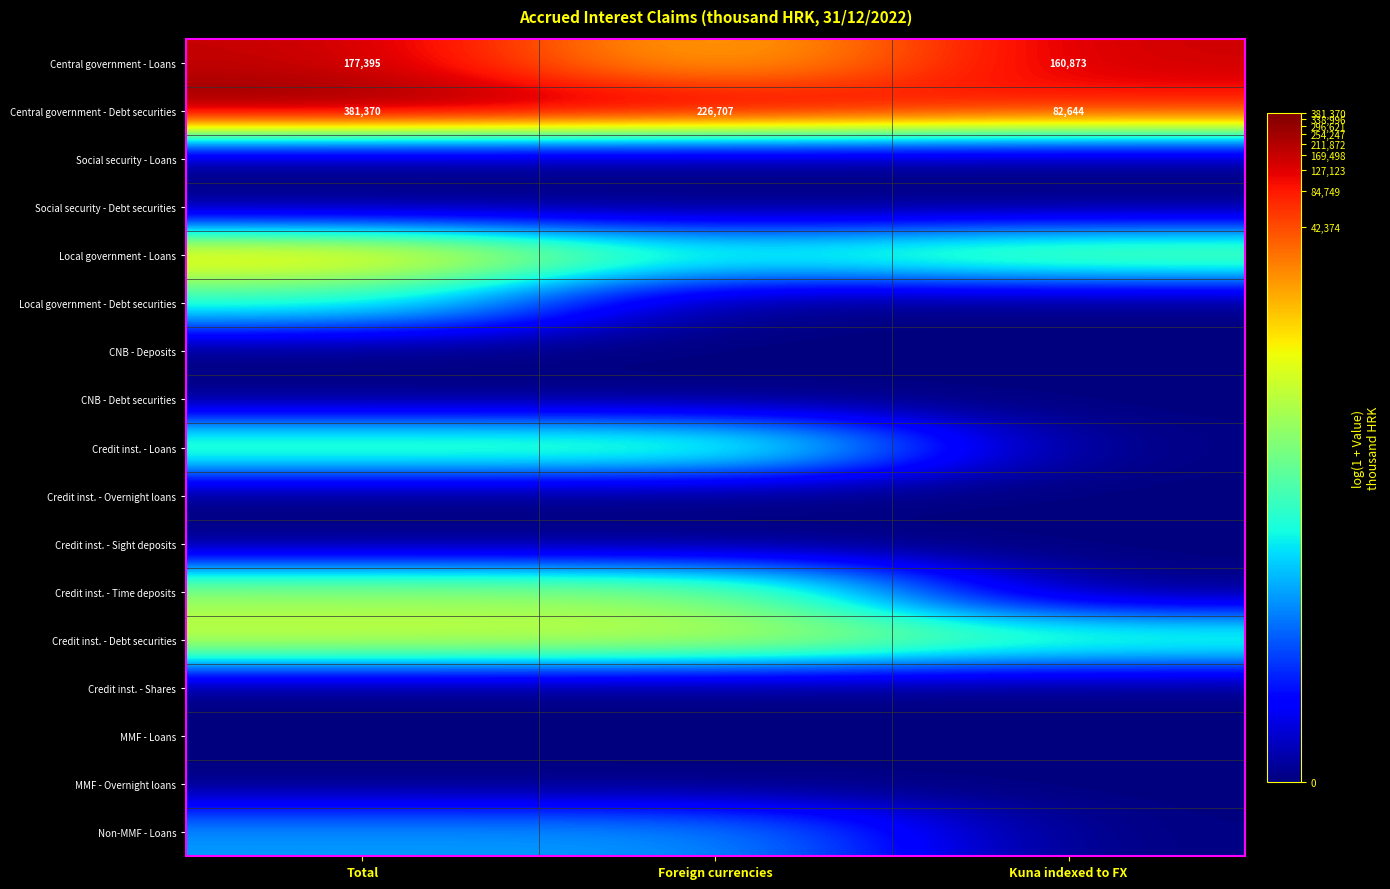

At which category is the sum across all series the highest?

Total